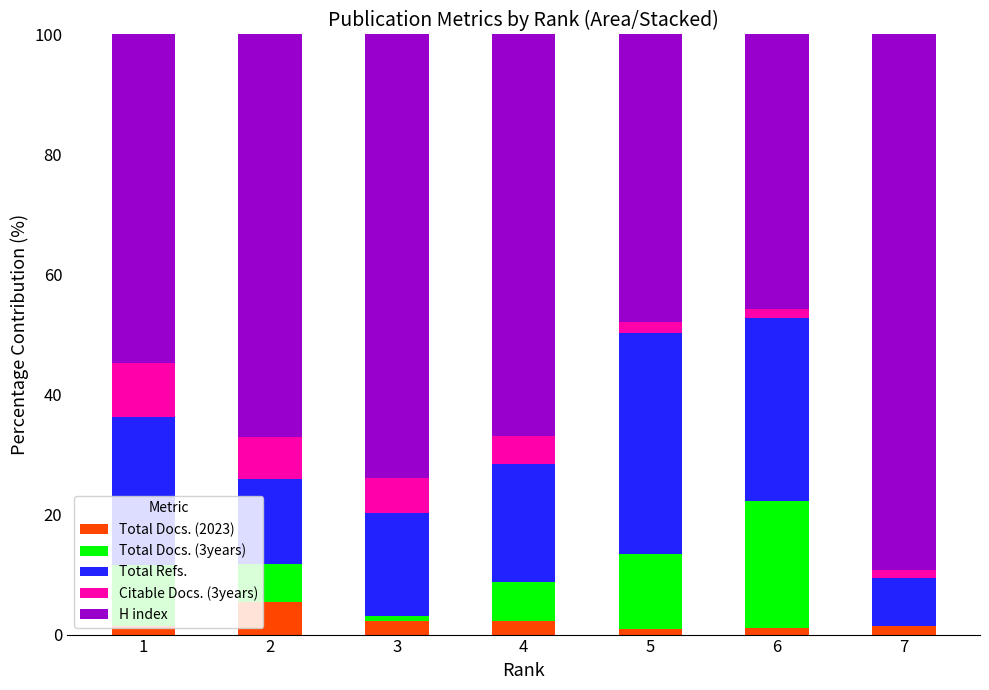

What is the difference between the second highest and second lowest values in the Citable Docs. (3years) series?

5.6